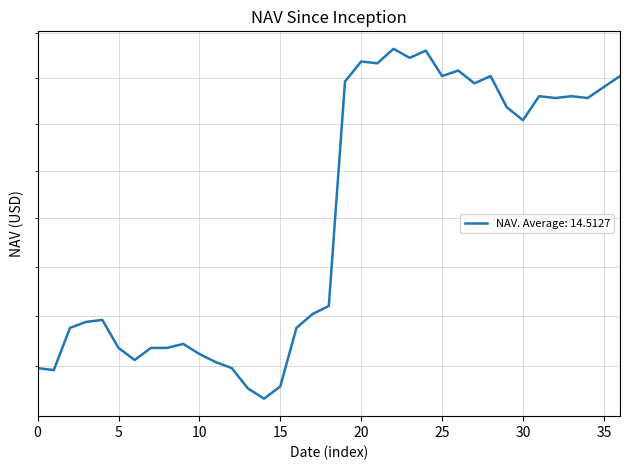

What is the difference between the maximum and minimum values?

1.8